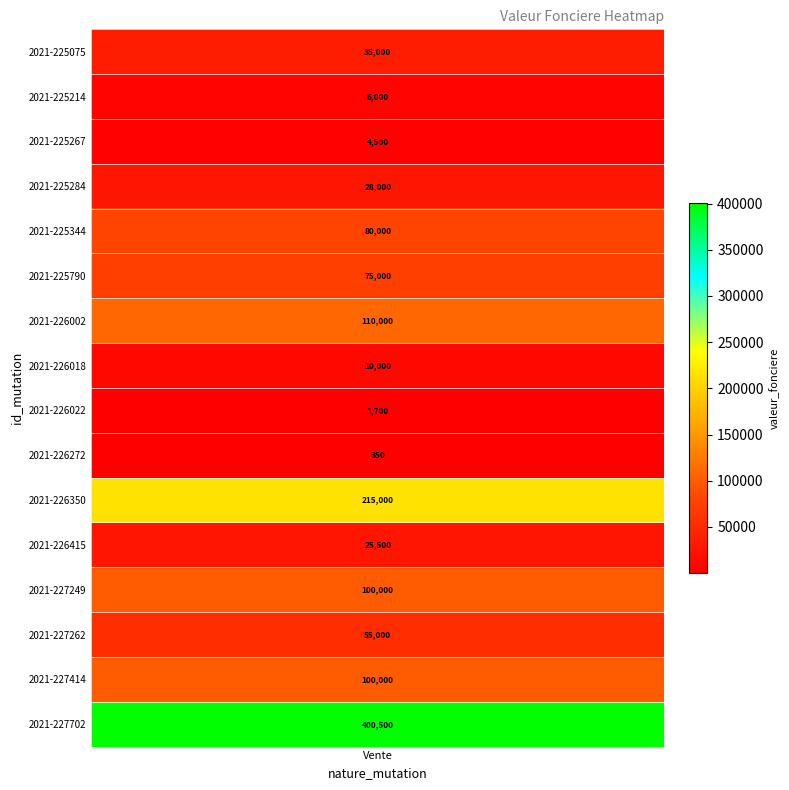

What is the ratio of the value at 2021-225790 to the value at 2021-227249?

0.8